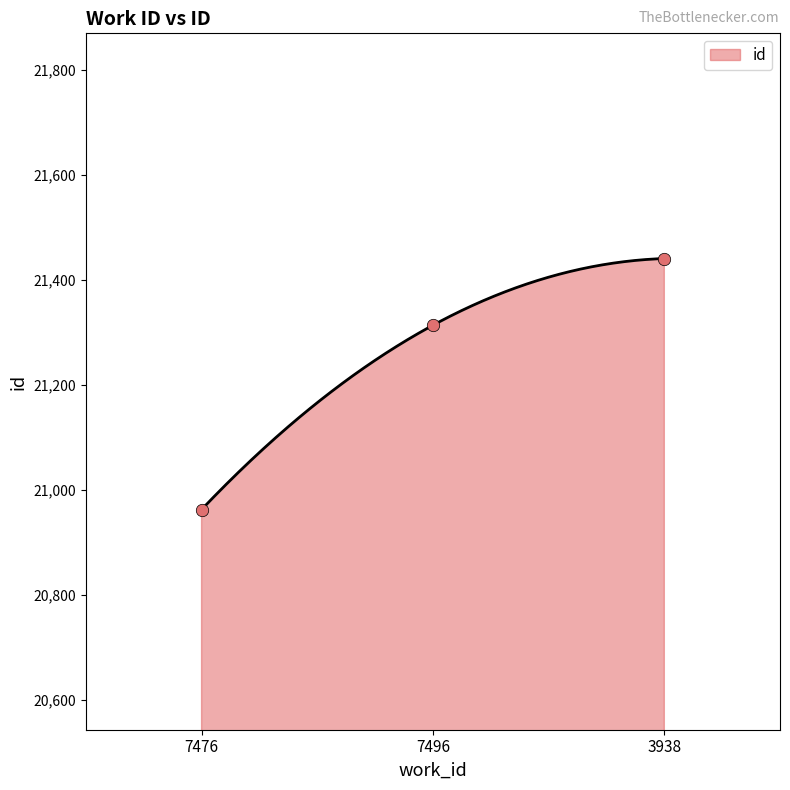

Between 7476 and 7496, which is larger?

7496